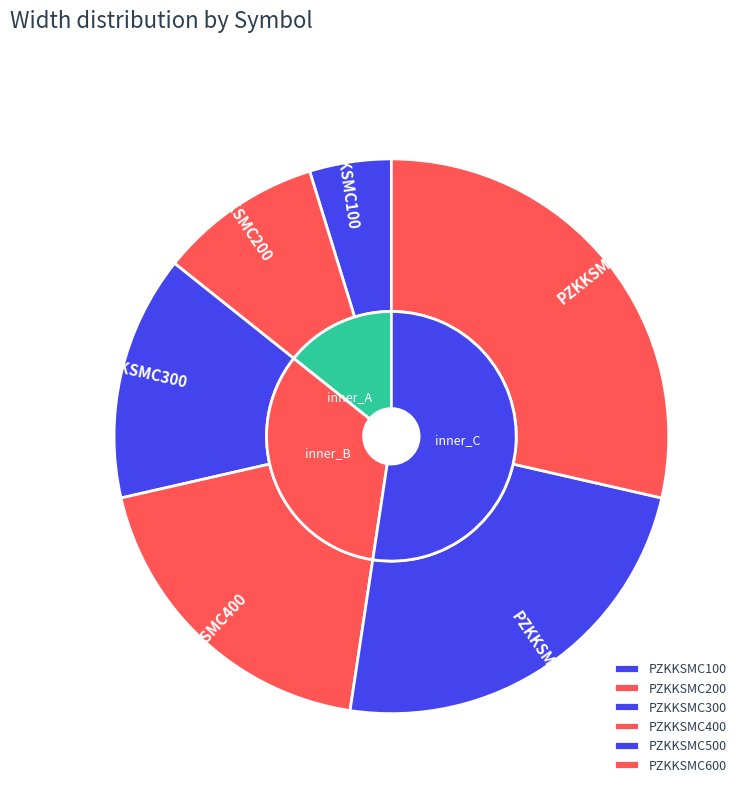

Is the sum of PZKKSMC400 and PZKKSMC600 greater than half?

No